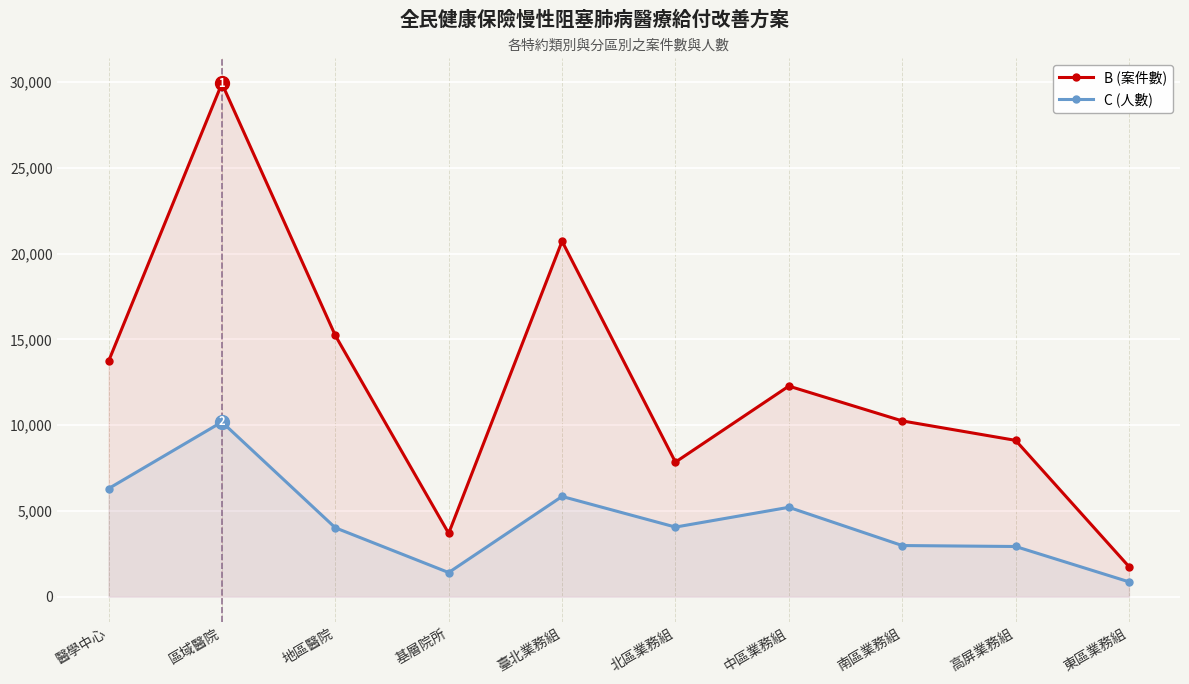

What is the difference between the highest and lowest values at 高屏業務組?

6186